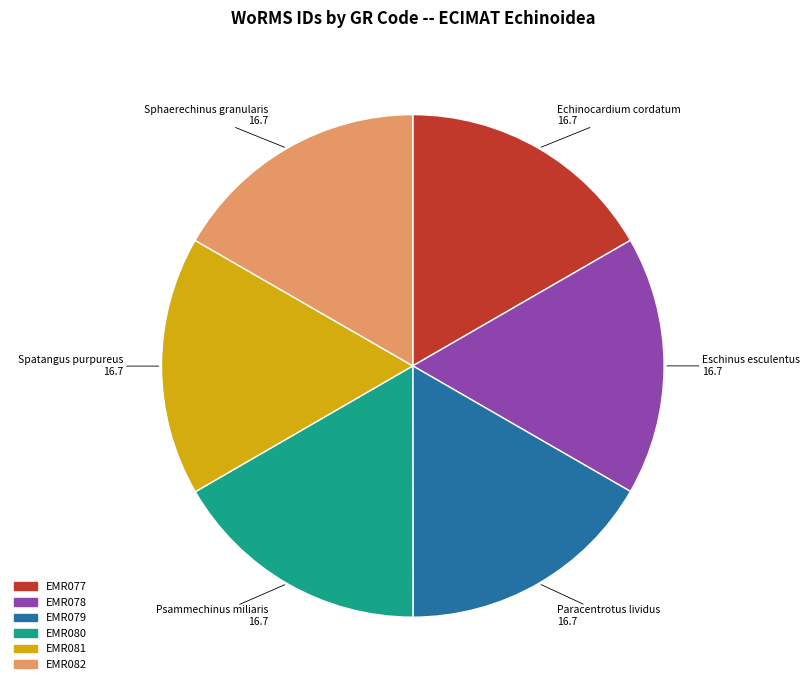

How many segments does this pie chart have?

6